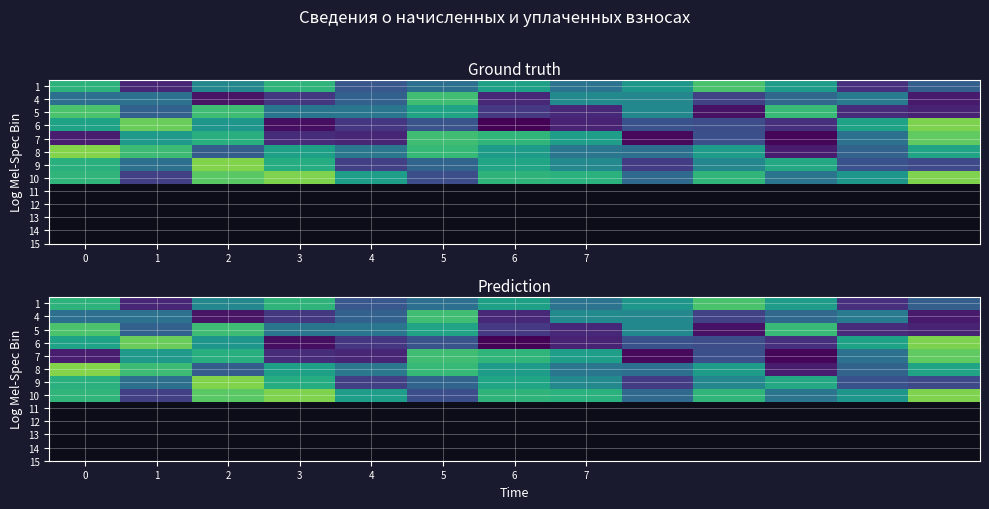

Which category has the lowest value across all series?

6